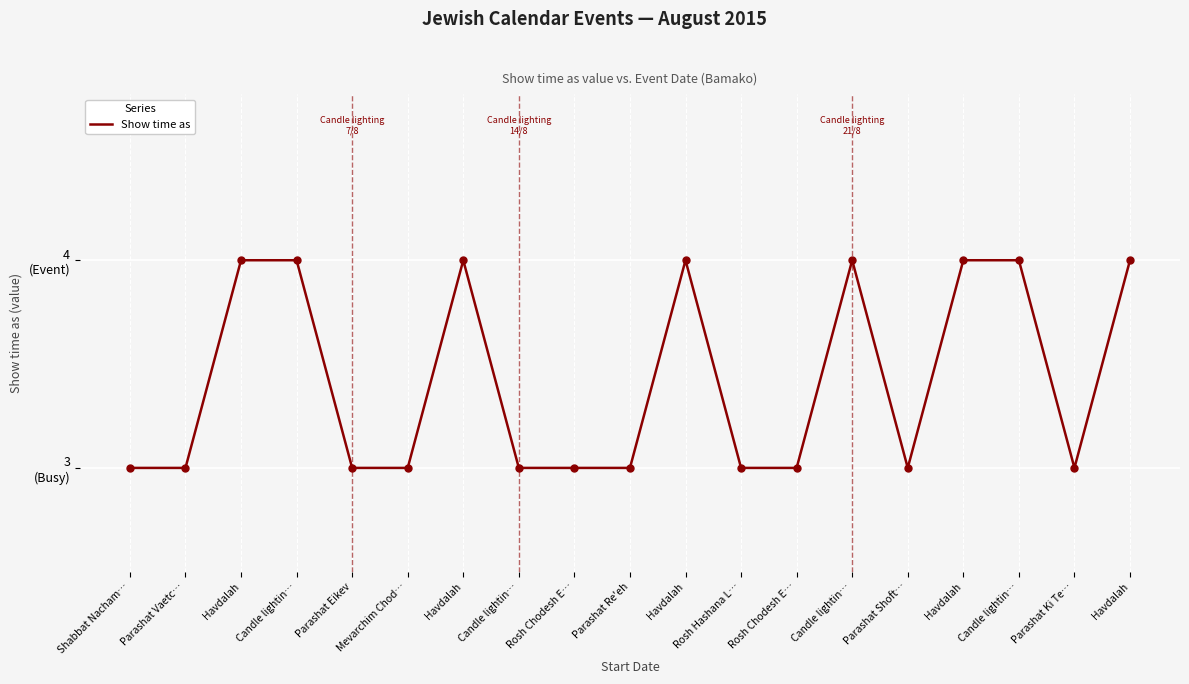

Approximately how many times larger is the value at Havdalah compared to Rosh Chodesh E…?

1.3